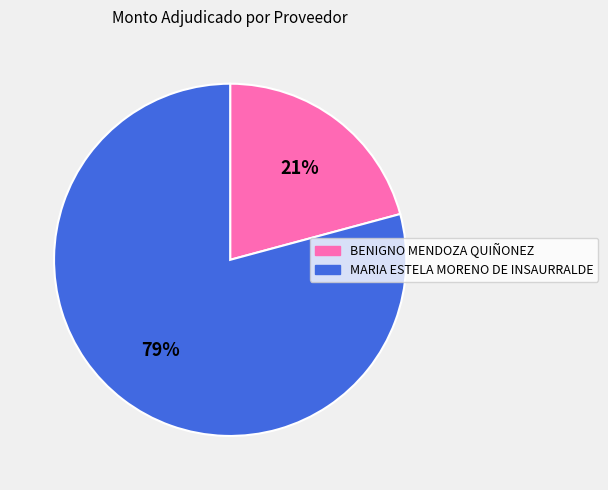

To the nearest percent, what is the average slice percentage?

50%